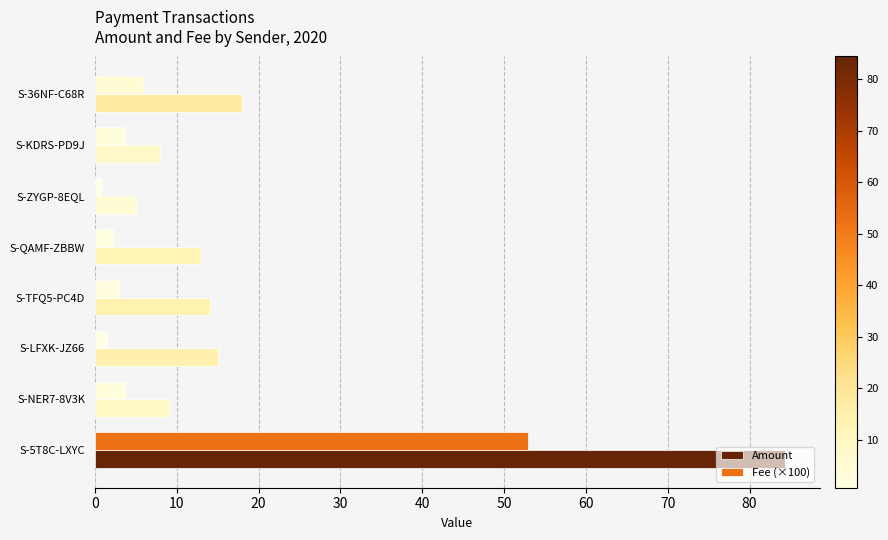

Which series has the largest total across all categories?

Amount